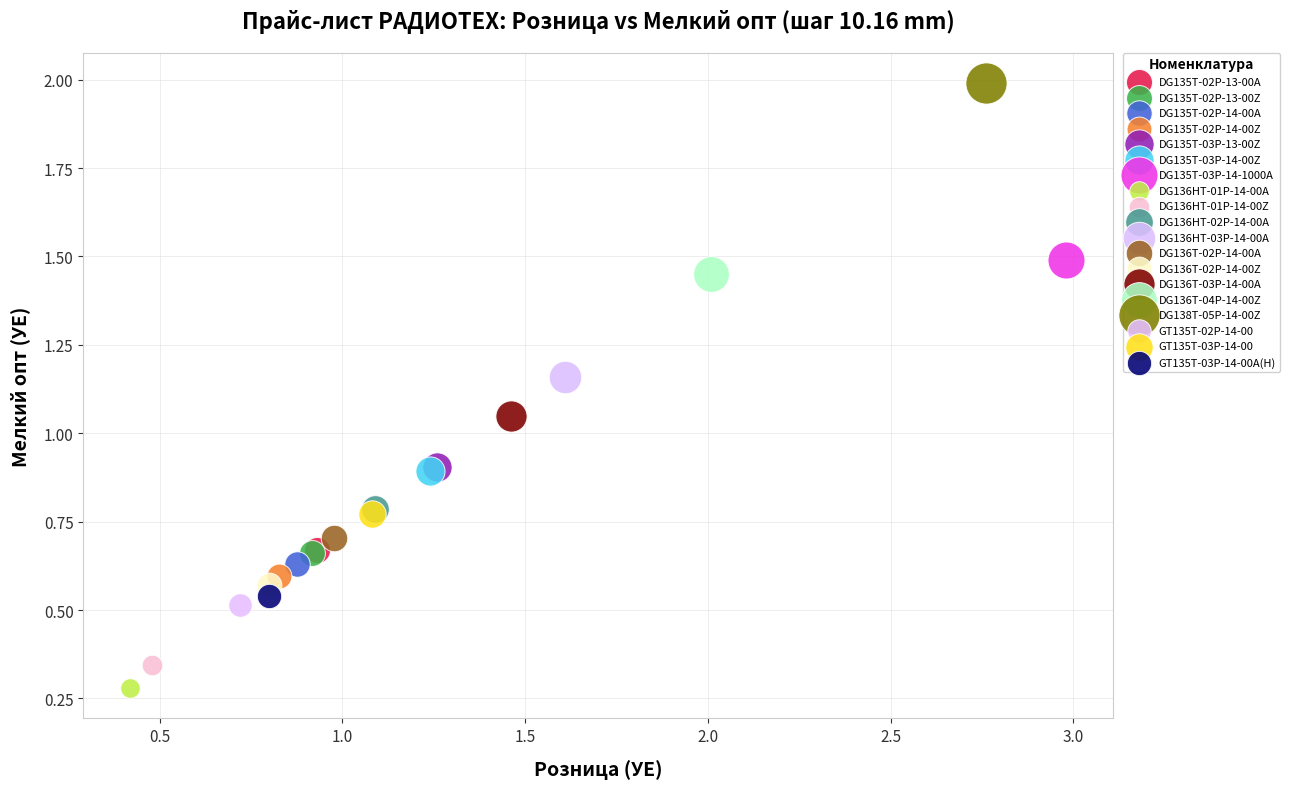

What are all the series names shown in the legend?

DG135T-02P-13-00A, DG135T-02P-13-00Z, DG135T-02P-14-00A, DG135T-02P-14-00Z, DG135T-03P-13-00Z, DG135T-03P-14-00Z, DG135T-03P-14-1000A, DG136HT-01P-14-00A, DG136HT-01P-14-00Z, DG136HT-02P-14-00A, DG136HT-03P-14-00A, DG136T-02P-14-00A, DG136T-02P-14-00Z, DG136T-03P-14-00A, DG136T-04P-14-00Z, DG138T-05P-14-00Z, GT135T-02P-14-00, GT135T-03P-14-00, GT135T-03P-14-00A(H)